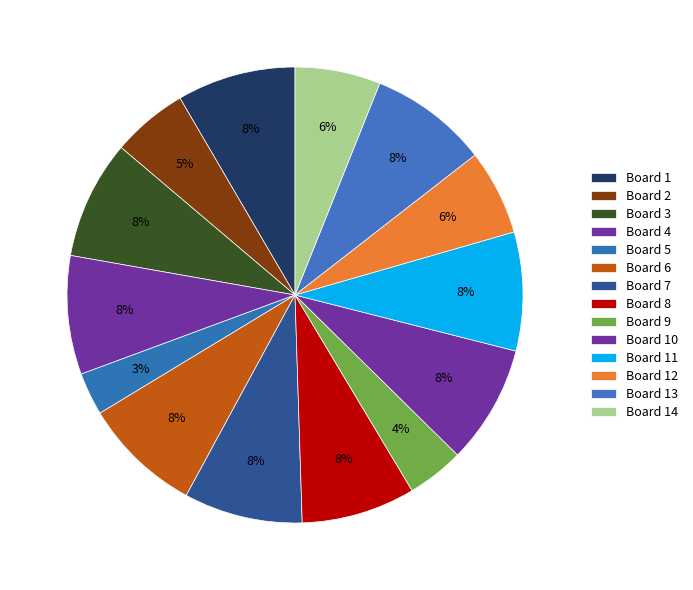

To the nearest percent, what percentage of the pie is Board 11?

8%